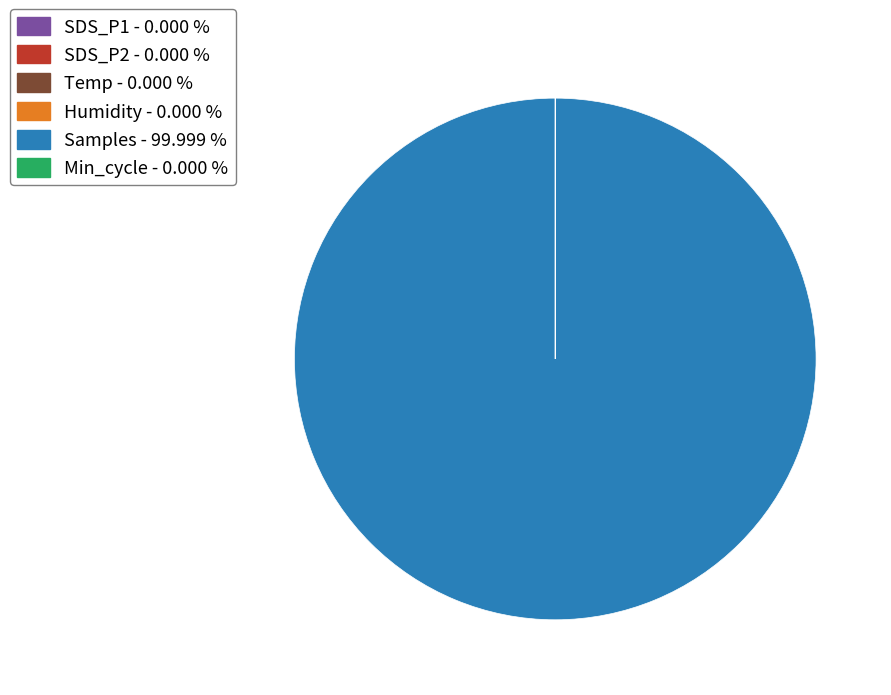

Which slice is the largest?

Samples